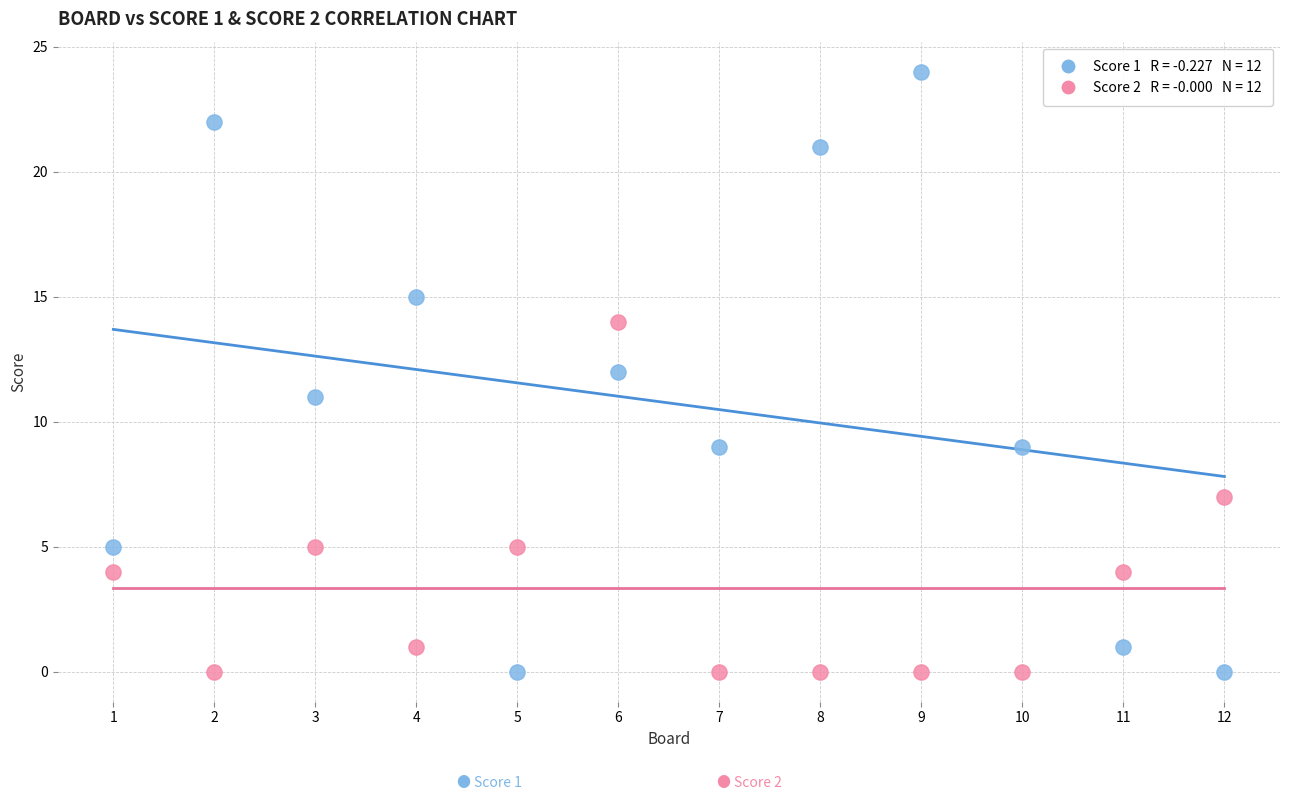

Across all data points, what is the range of Y values (max minus min)?

24